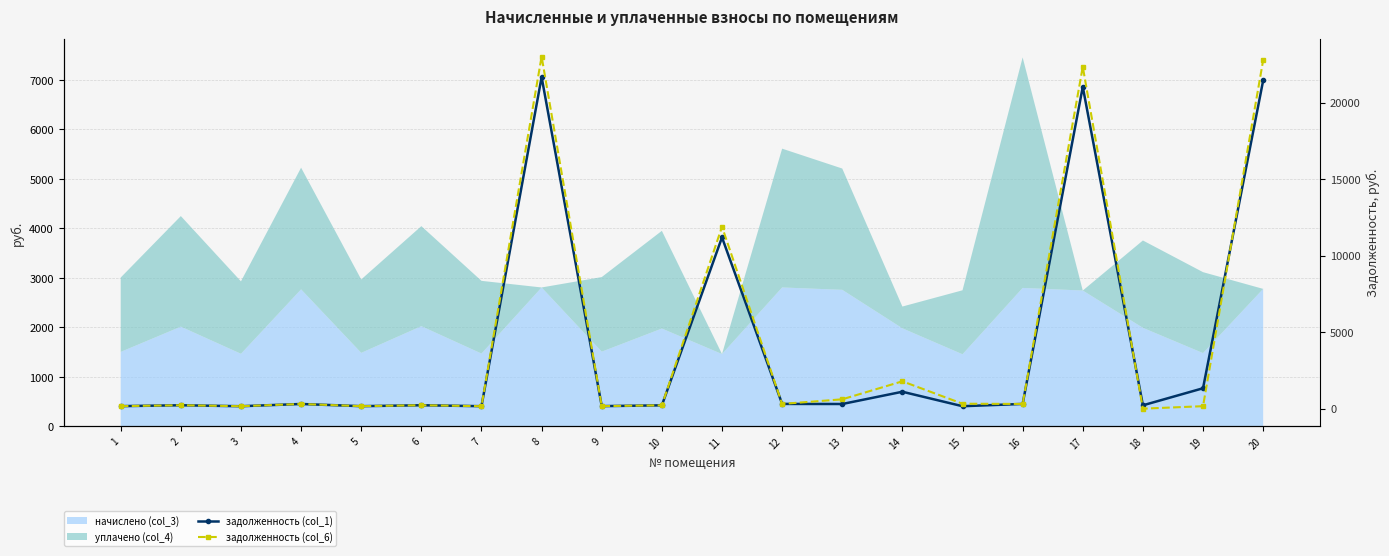

How many data points does each series have?

20